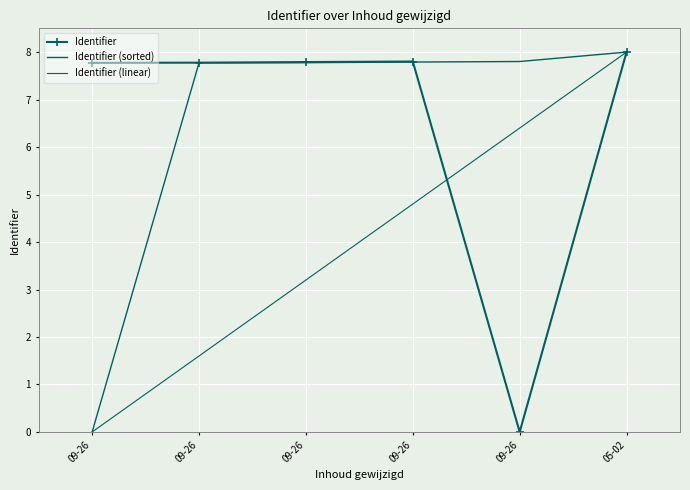

Which series has the widest spread of values?

Identifier